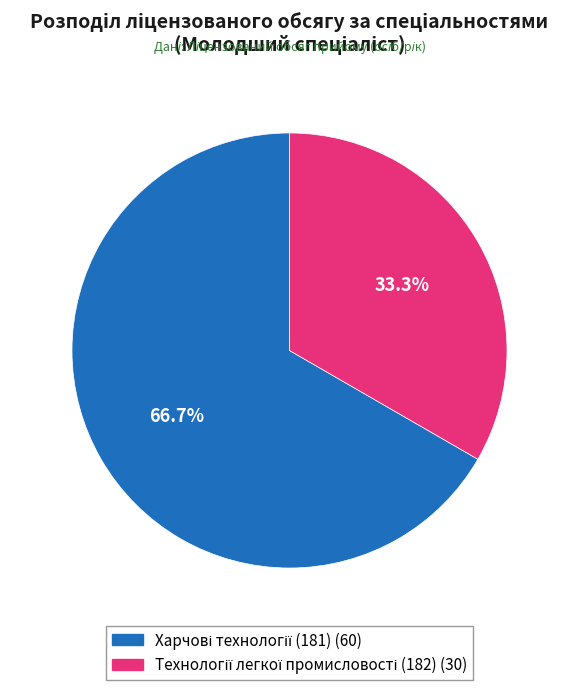

Does any single category account for the majority?

Yes